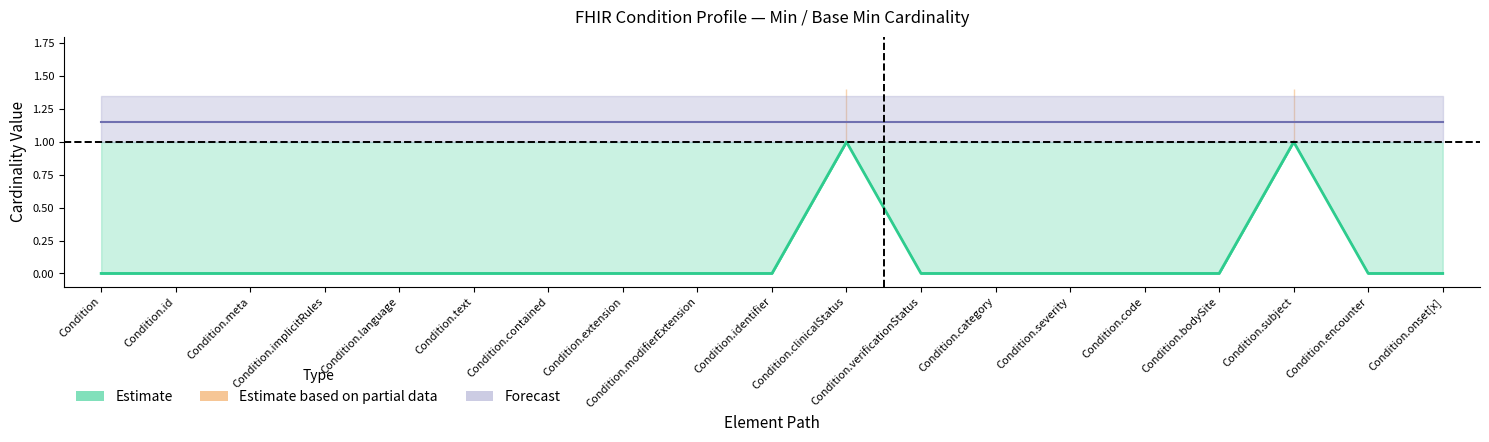

What is the label of the 17th point from the left?

Condition.subject